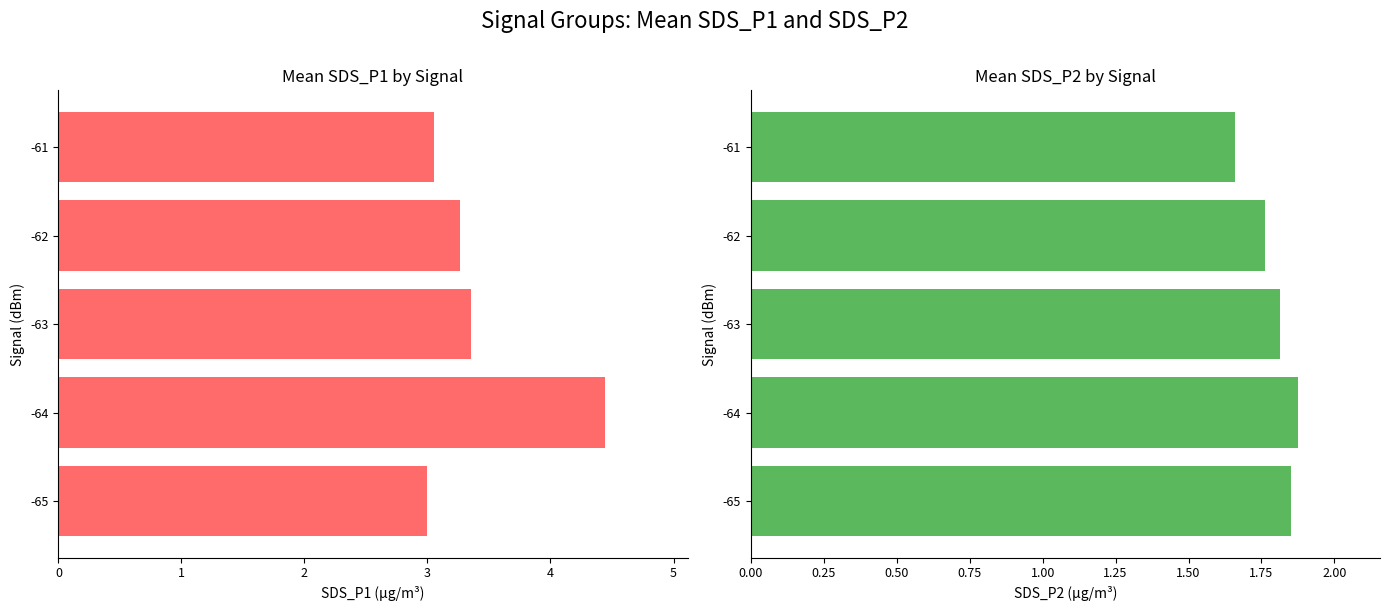

What is the difference between the maximum and minimum values in the SDS_P2 series?

0.2